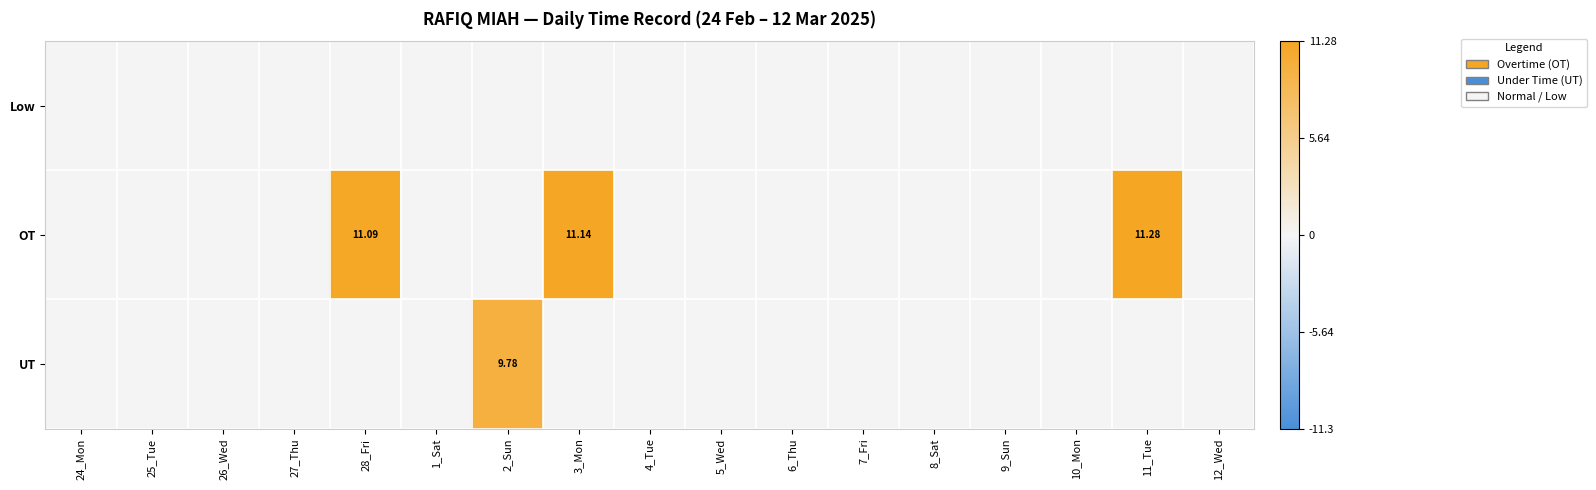

How many data points does each series have?

17